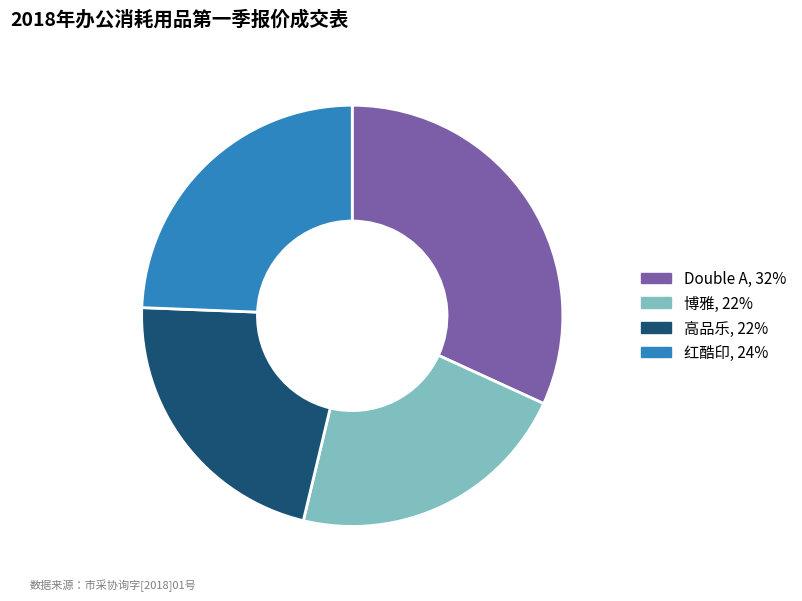

Which slice is the largest?

Double A